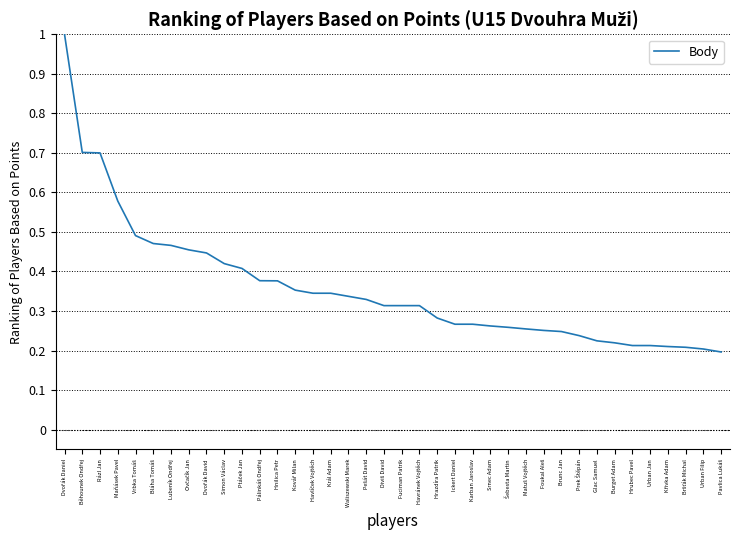

What is the difference between the maximum and minimum values?

0.8